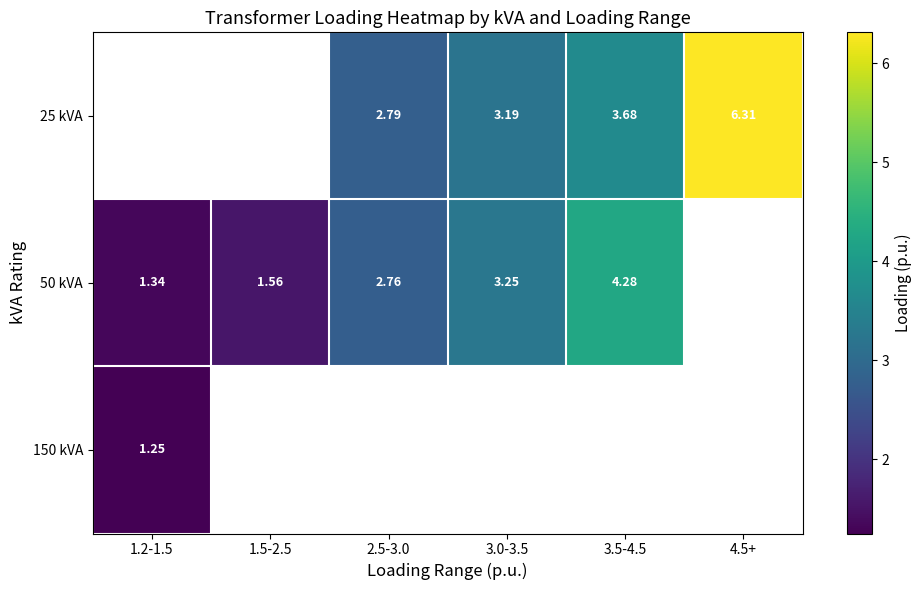

Is the value of 150 kVA at 1.2-1.5 greater than the value of 25 kVA at 2.5-3.0?

No